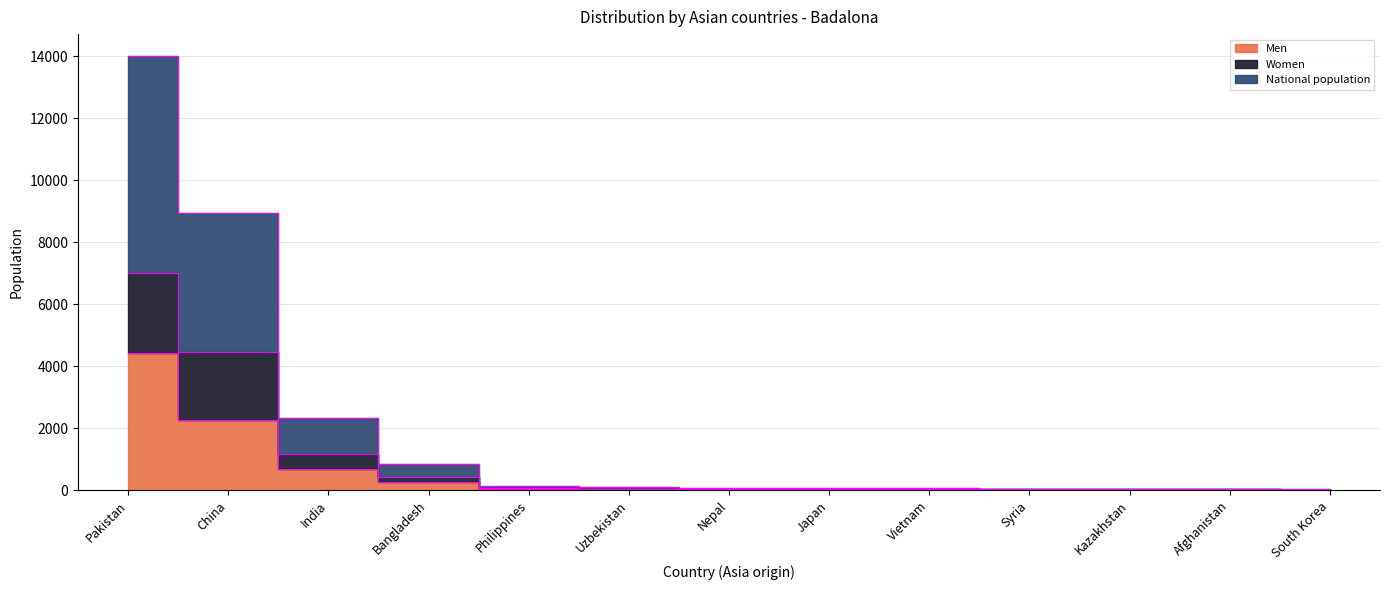

Which has a higher value, Vietnam or Syria?

Vietnam